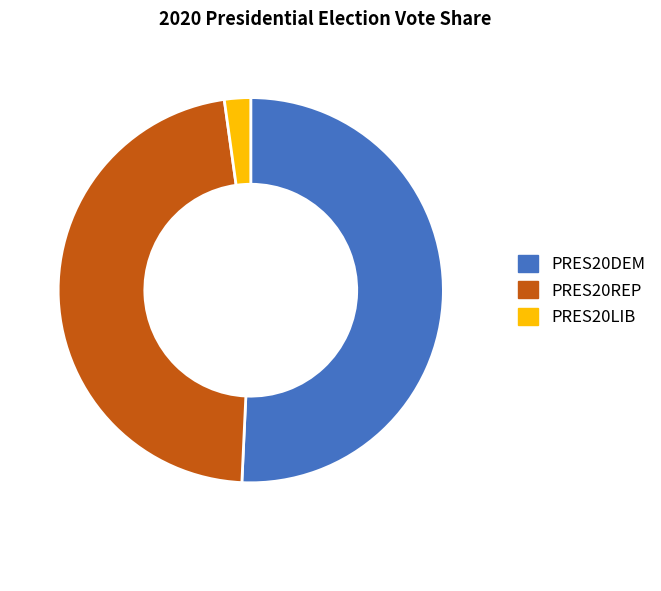

Is there a majority slice in this chart?

Yes